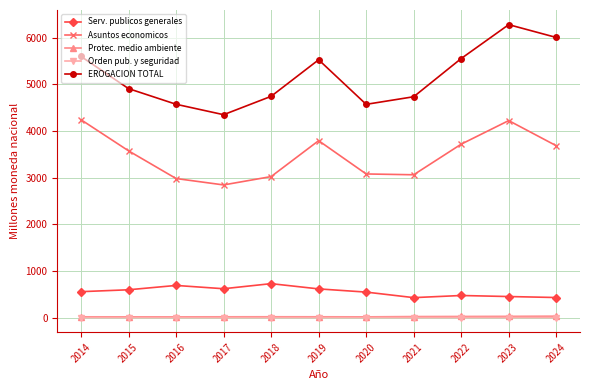

True or false: EROGACION TOTAL and Protec. medio ambiente intersect in this chart.

False